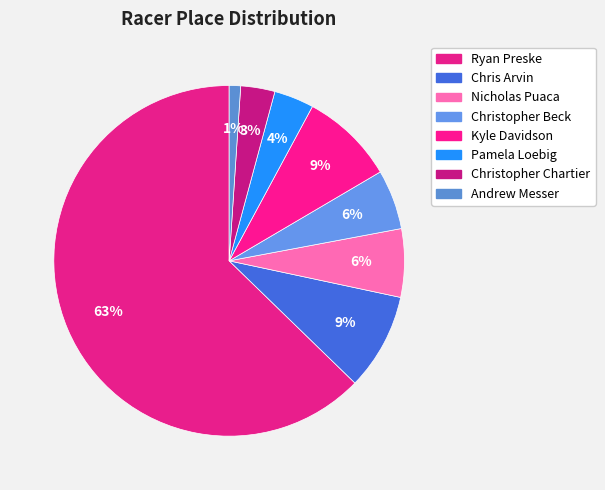

Which has a higher value, Kyle Davidson or Nicholas Puaca?

Kyle Davidson